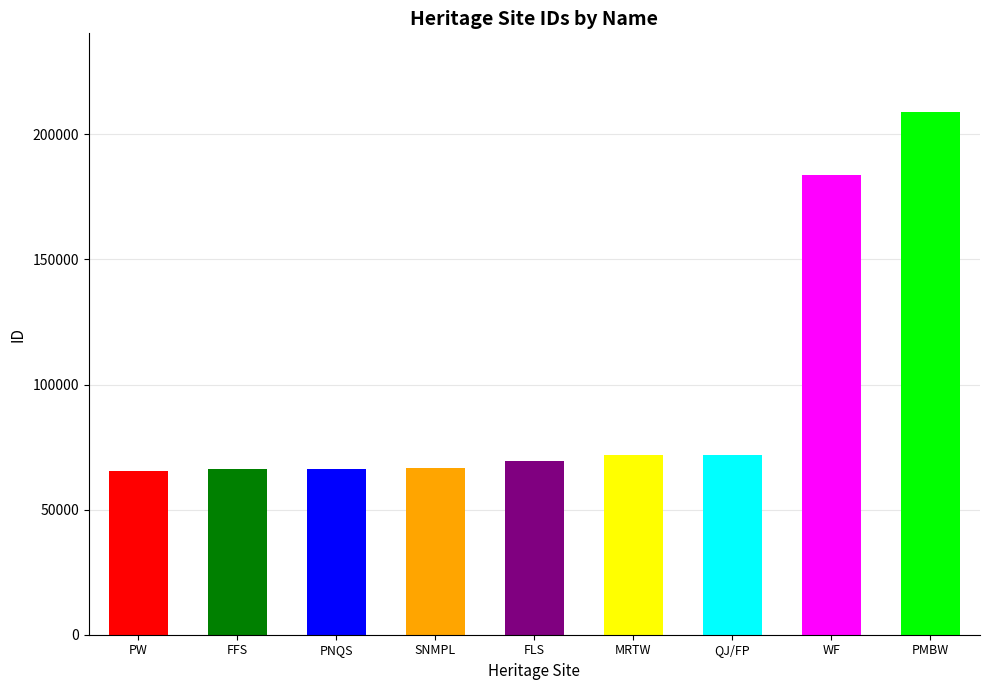

At which label is the value closest to 137309?

Williamstown Ferry